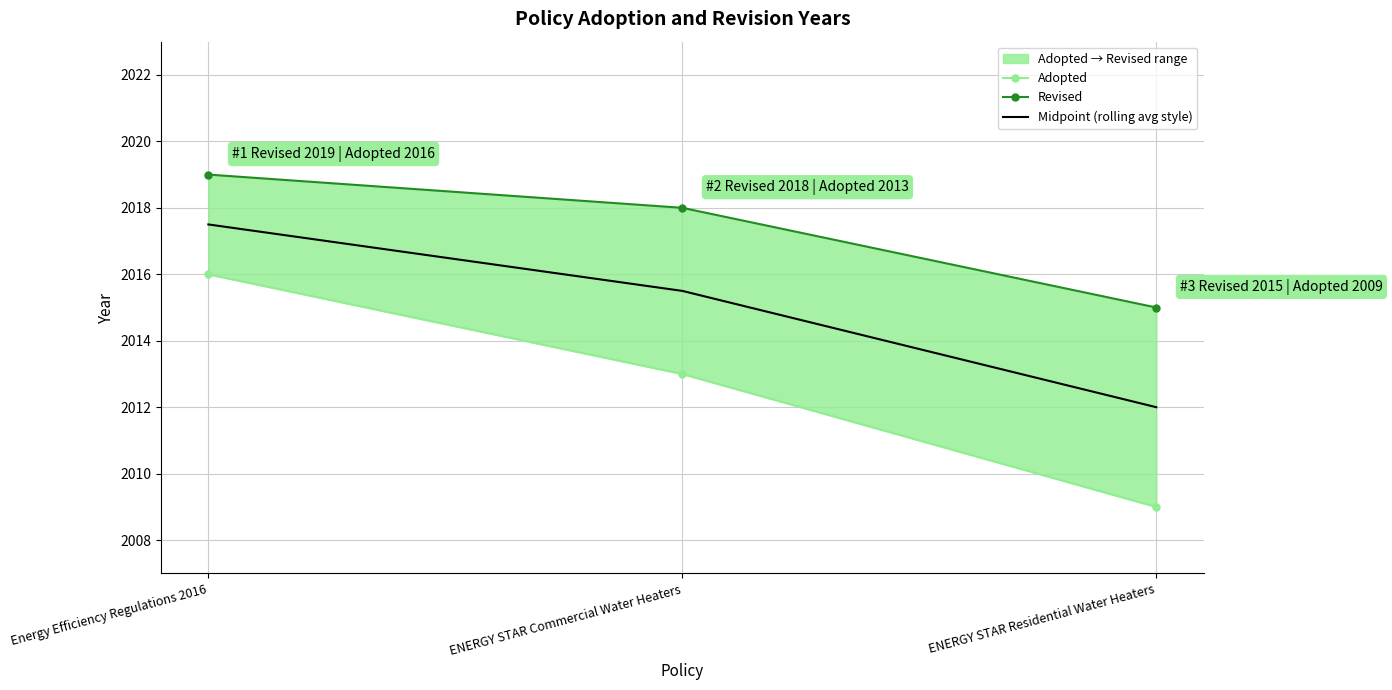

Rank the categories by Adopted value from highest to lowest.

Energy Efficiency Regulations 2016, ENERGY STAR Commercial Water Heaters, ENERGY STAR Residential Water Heaters